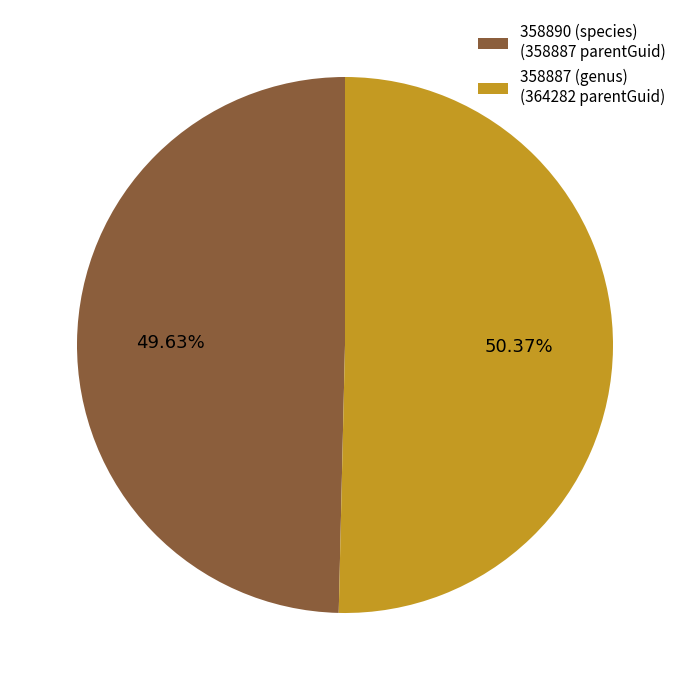

Between 358887 (genus) and 358890 (species), which is larger?

358887 (genus)